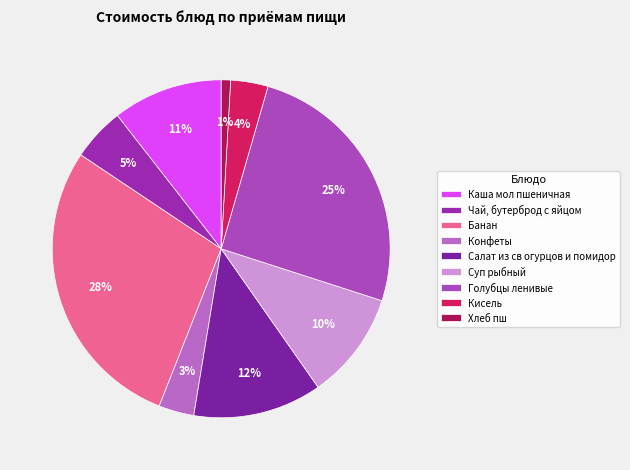

What is the smallest slice in the pie chart?

Хлеб пш